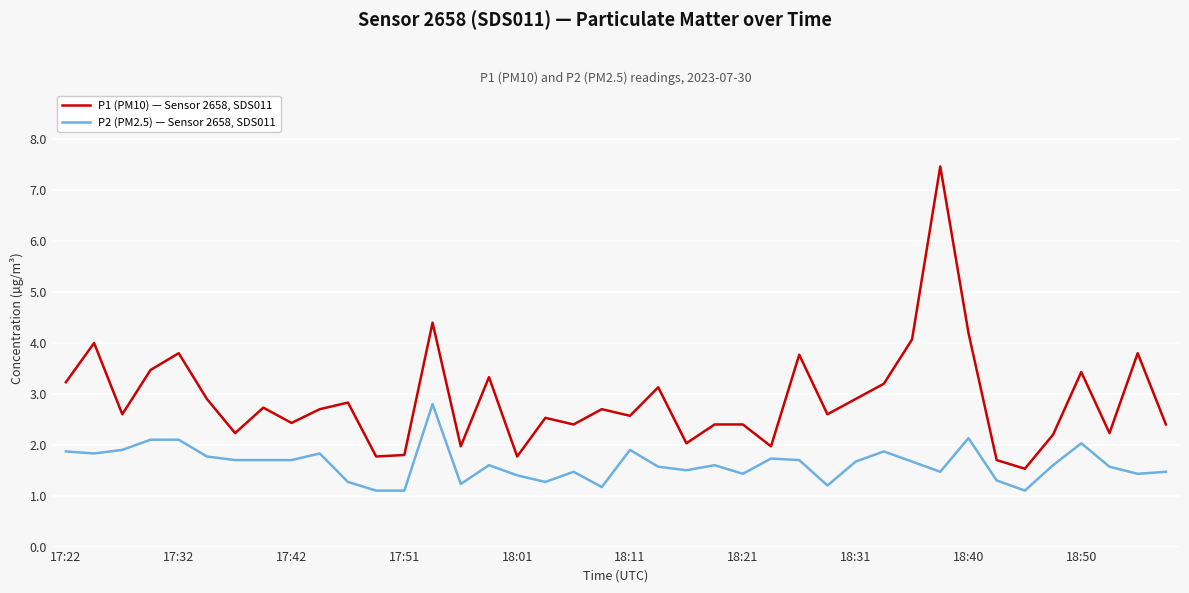

List the series in order of their overall mean, lowest first.

P2 (PM2.5) — Sensor 2658, SDS011, P1 (PM10) — Sensor 2658, SDS011